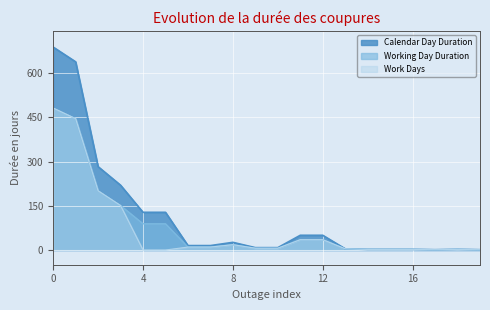

How many categories are shown in the chart?

20